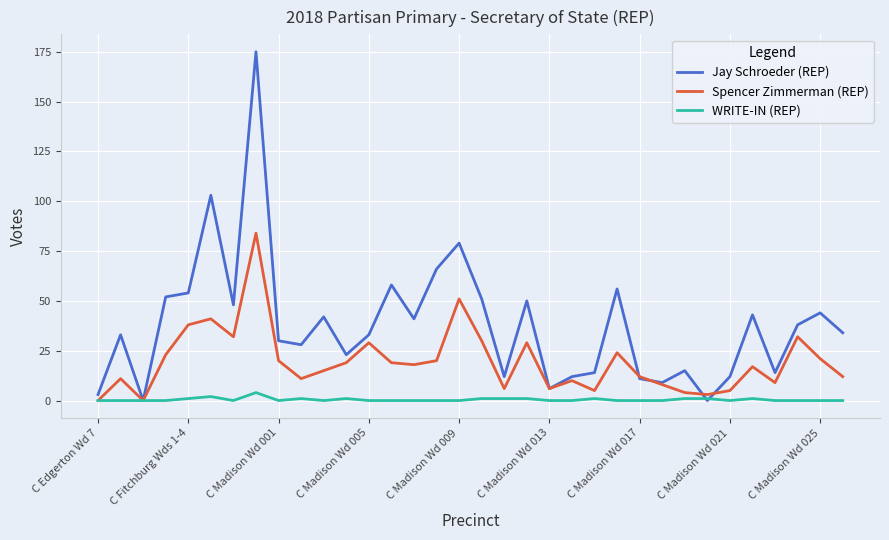

Which series has the largest range (max minus min)?

Jay Schroeder (REP)